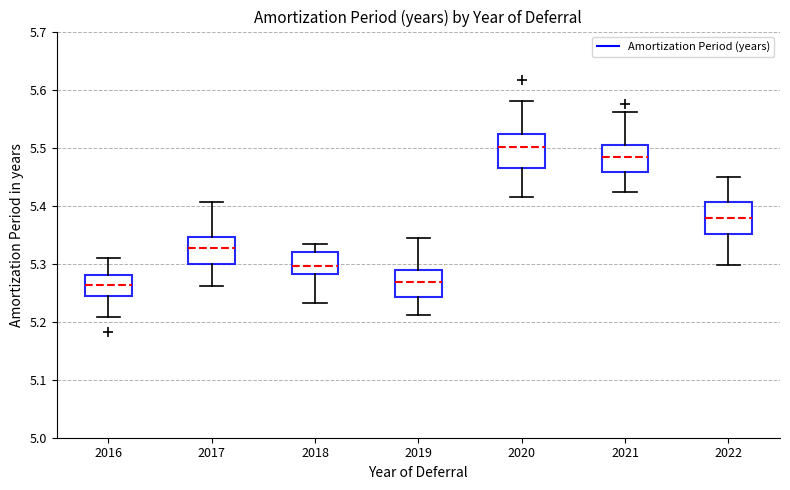

Reading left to right, read every box against the y-axis: the position of its median line, the range the box covers, and the ends of its whiskers. The values are not printed on the chart, so give them approximately, as read against the axis.

2016: median 5.26, box 5.24 to 5.28, whiskers 5.21 to 5.31
2017: median 5.33, box 5.30 to 5.35, whiskers 5.26 to 5.41
2018: median 5.30, box 5.28 to 5.32, whiskers 5.23 to 5.33
2019: median 5.27, box 5.24 to 5.29, whiskers 5.21 to 5.34
2020: median 5.50, box 5.46 to 5.52, whiskers 5.41 to 5.58
2021: median 5.48, box 5.46 to 5.50, whiskers 5.42 to 5.56
2022: median 5.38, box 5.35 to 5.41, whiskers 5.30 to 5.45